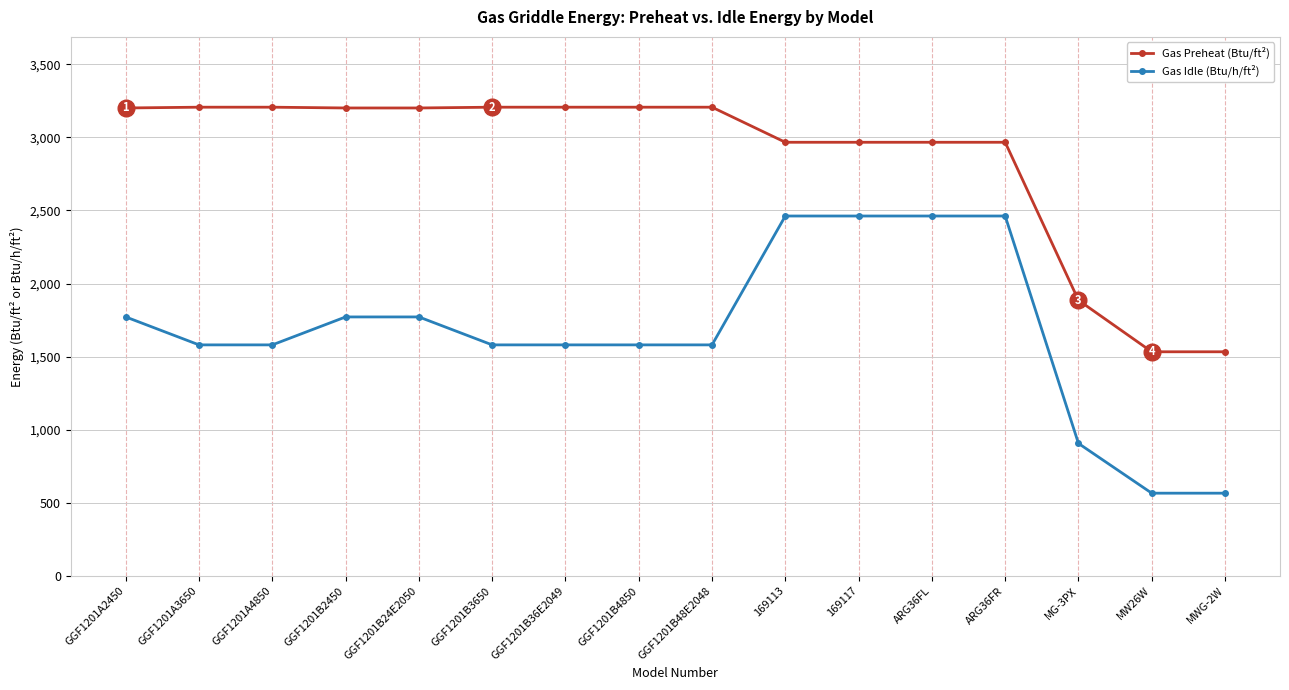

What are all the series names shown in the legend?

Gas Preheat (Btu/ft²), Gas Idle (Btu/h/ft²)